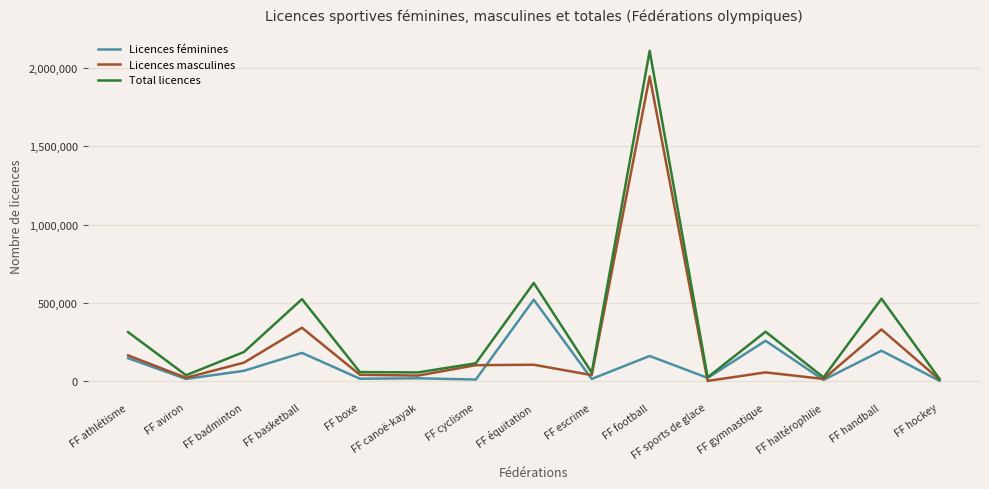

Does the chart display data point markers on the line(s)?

No